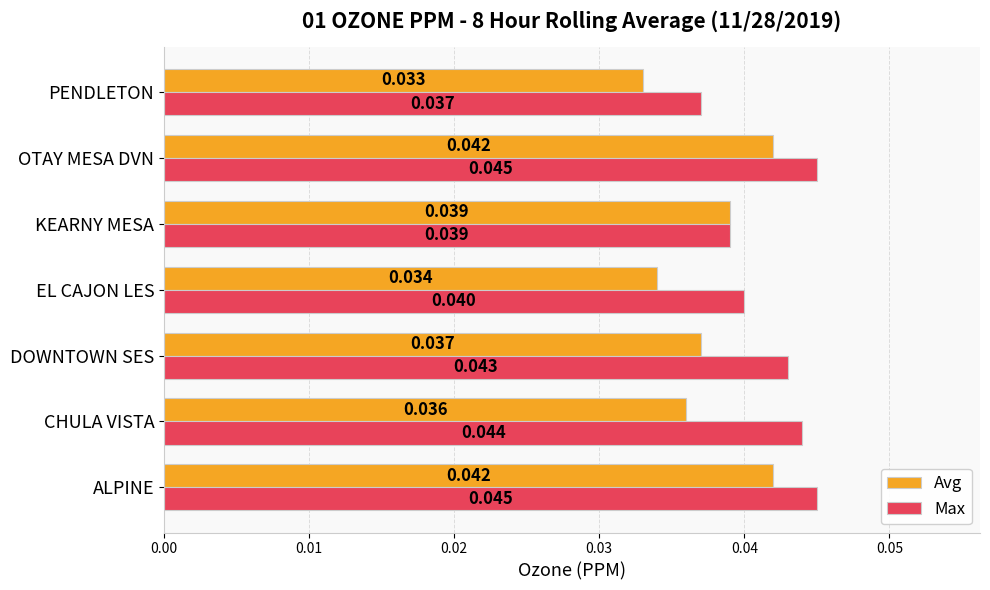

Which series has the largest total across all categories?

Max